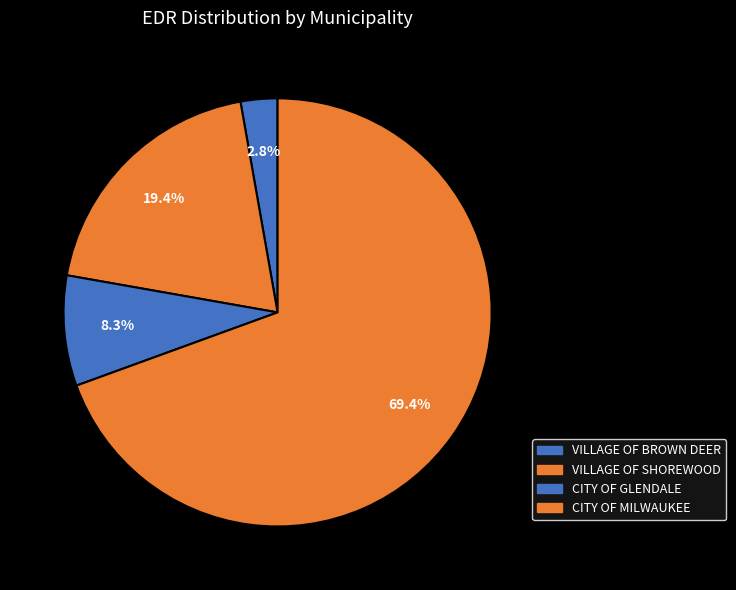

How many slices are in this pie chart?

4